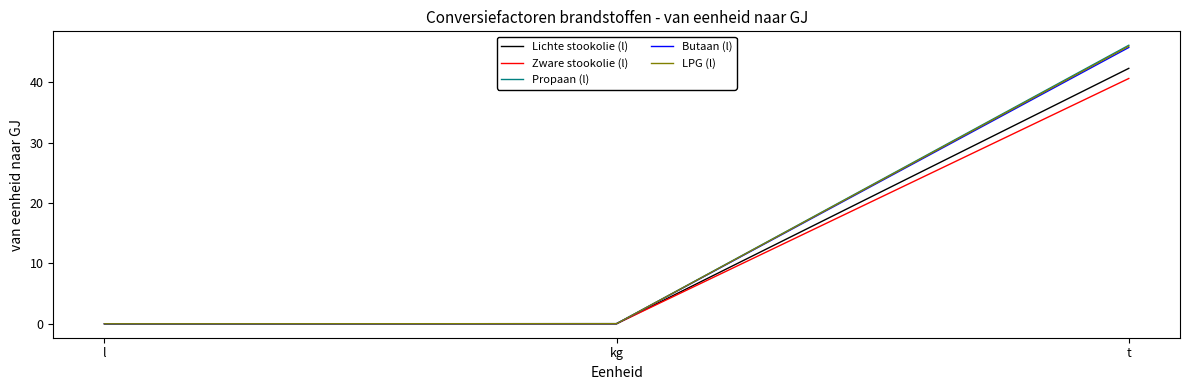

Is the value of Zware stookolie (l) at t greater than the value of Lichte stookolie (l) at t?

No